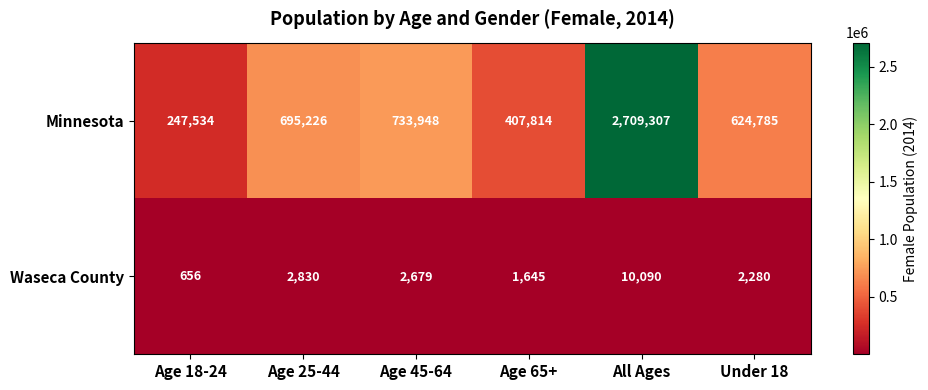

How many distinct data groups are displayed?

2